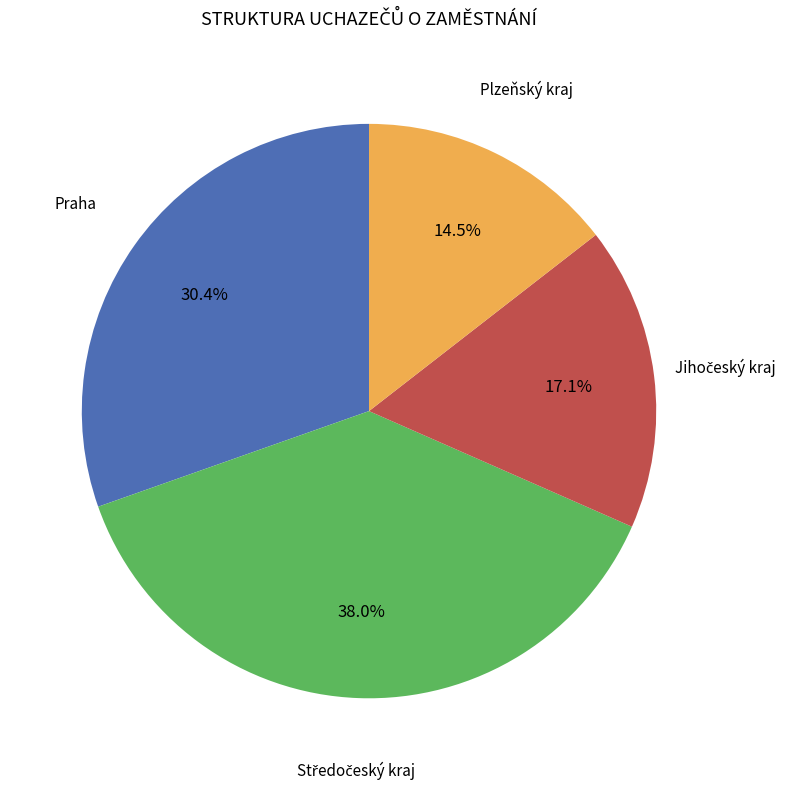

How many segments does this pie chart have?

4